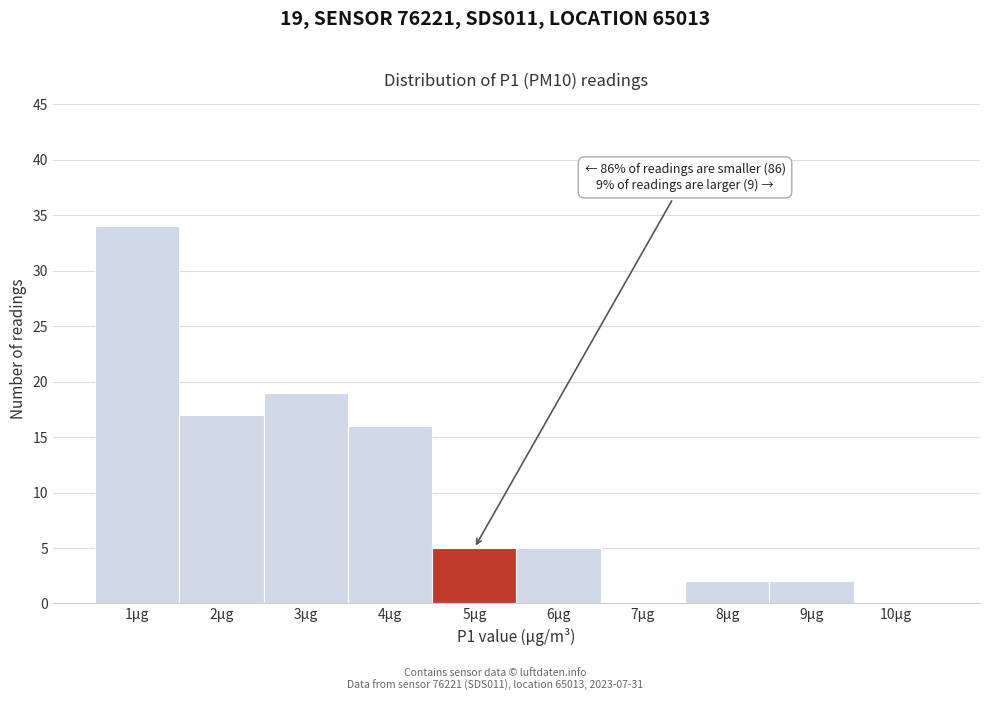

Reading left to right, transcribe all the data shown in this chart.

1µg=34	2µg=17	3µg=19	4µg=16	5µg=5	6µg=5	7µg=0	8µg=2	9µg=2	10µg=0